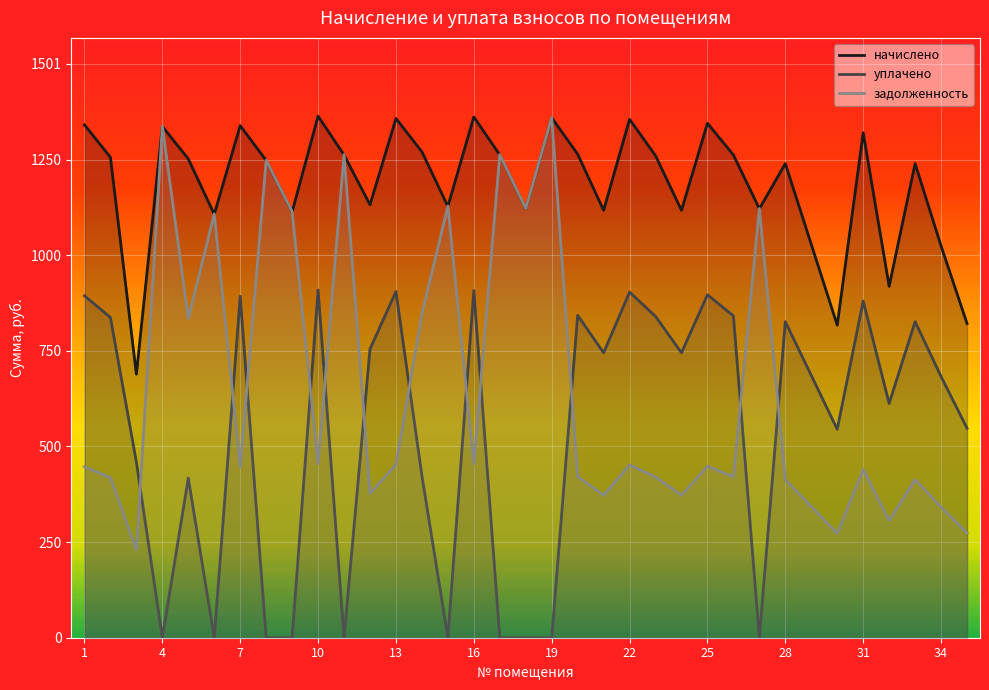

Rank the series at 2 from lowest to highest value.

задолженность, уплачено, начислено